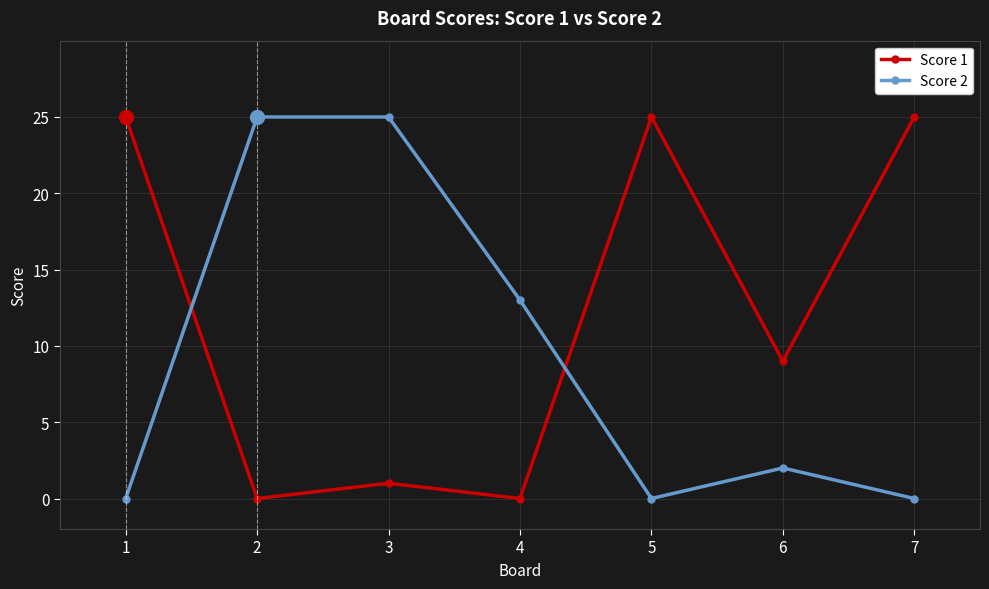

How many data points does each series have?

7